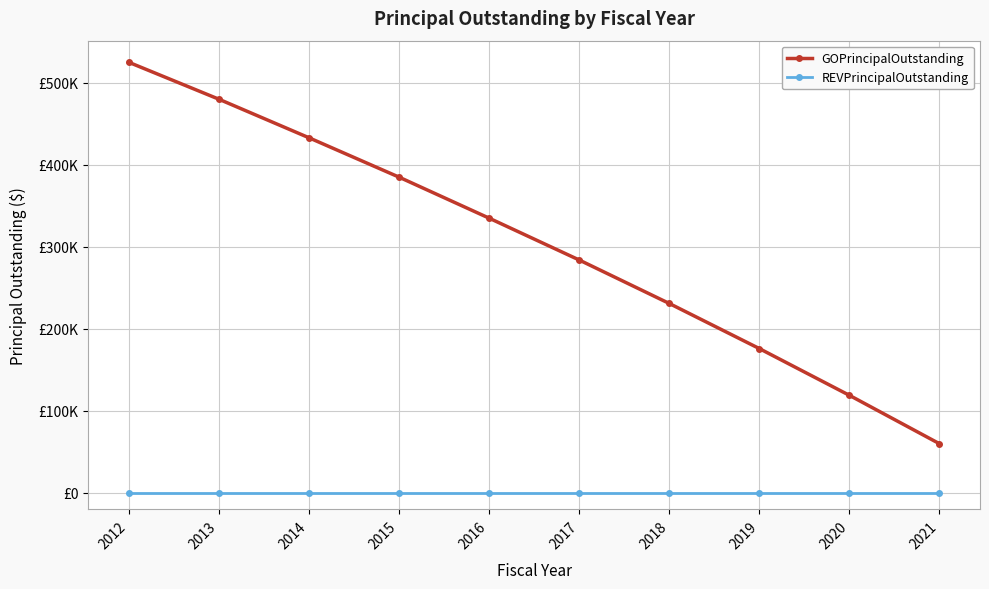

What are all the series names shown in the legend?

GOPrincipalOutstanding, REVPrincipalOutstanding